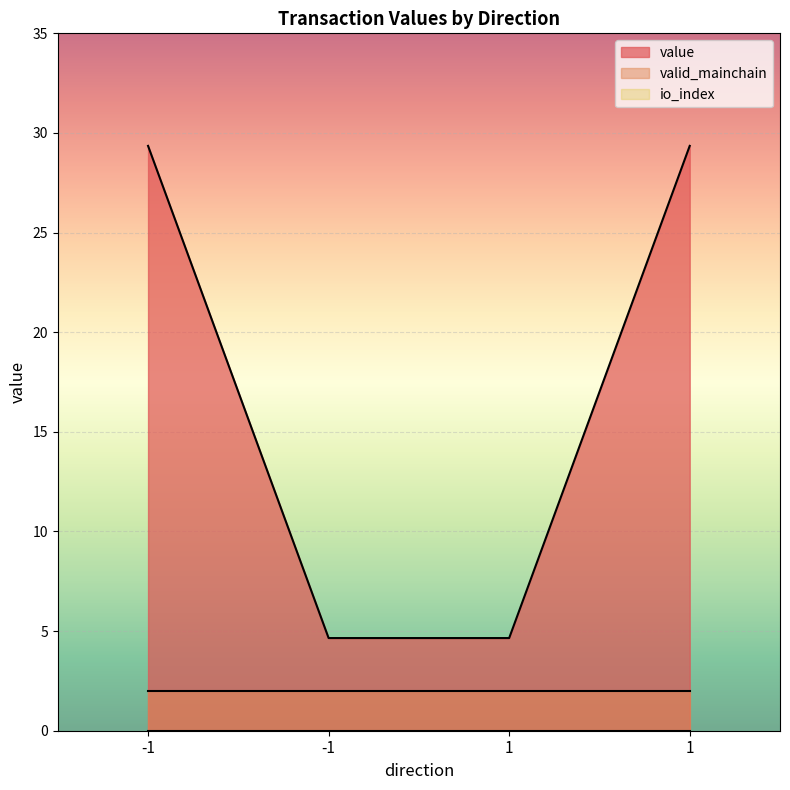

How many lines are shown in the chart?

3